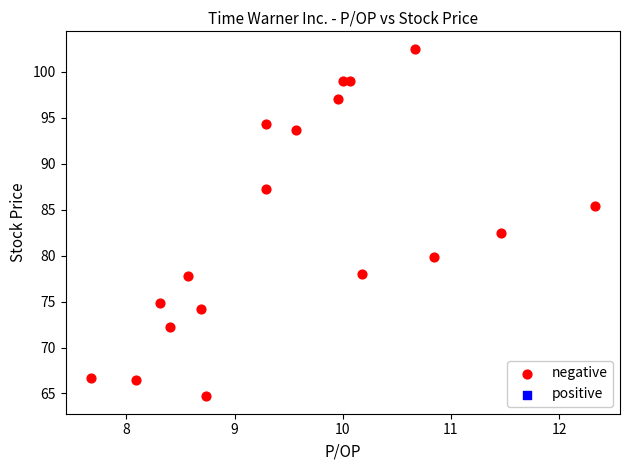

What Y value in the scatter plot is closest to 83?

82.4